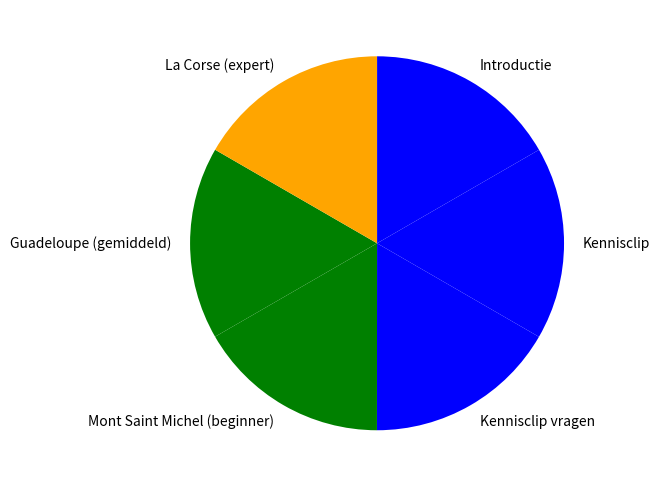

Is the sum of Kennisclip vragen and Kennisclip greater than half?

No